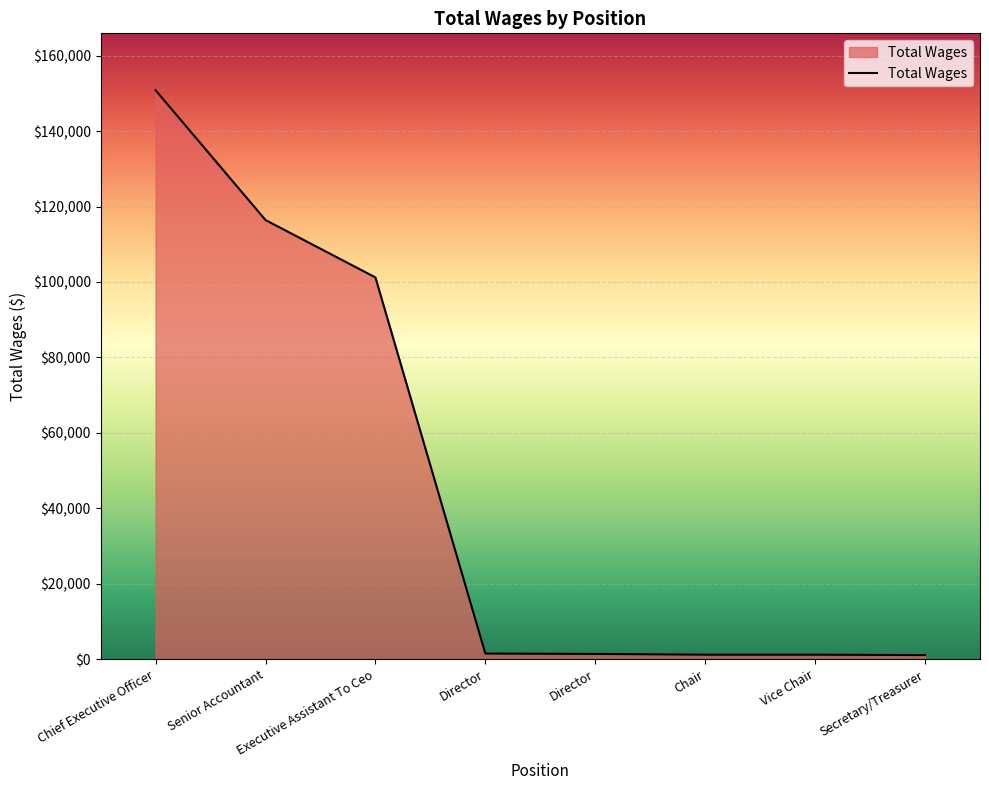

What is the change in value from Director to Secretary/Treasurer?

-400